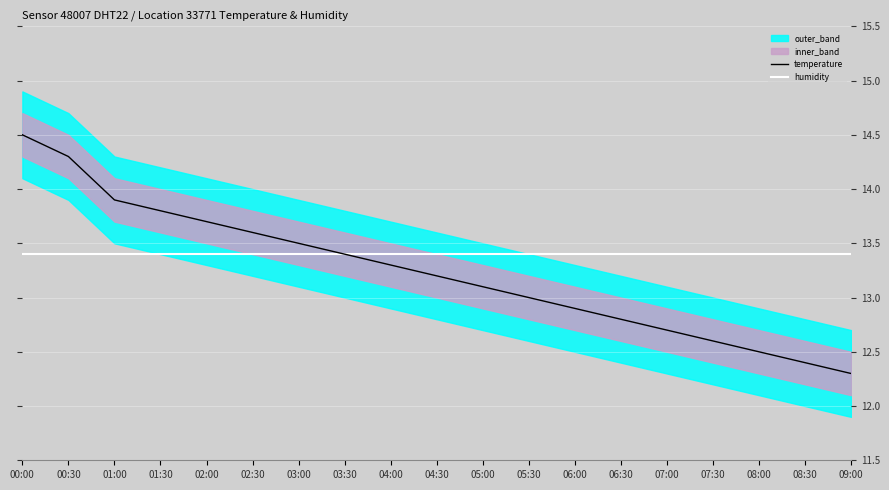

What is the average value of the humidity series?

13.4